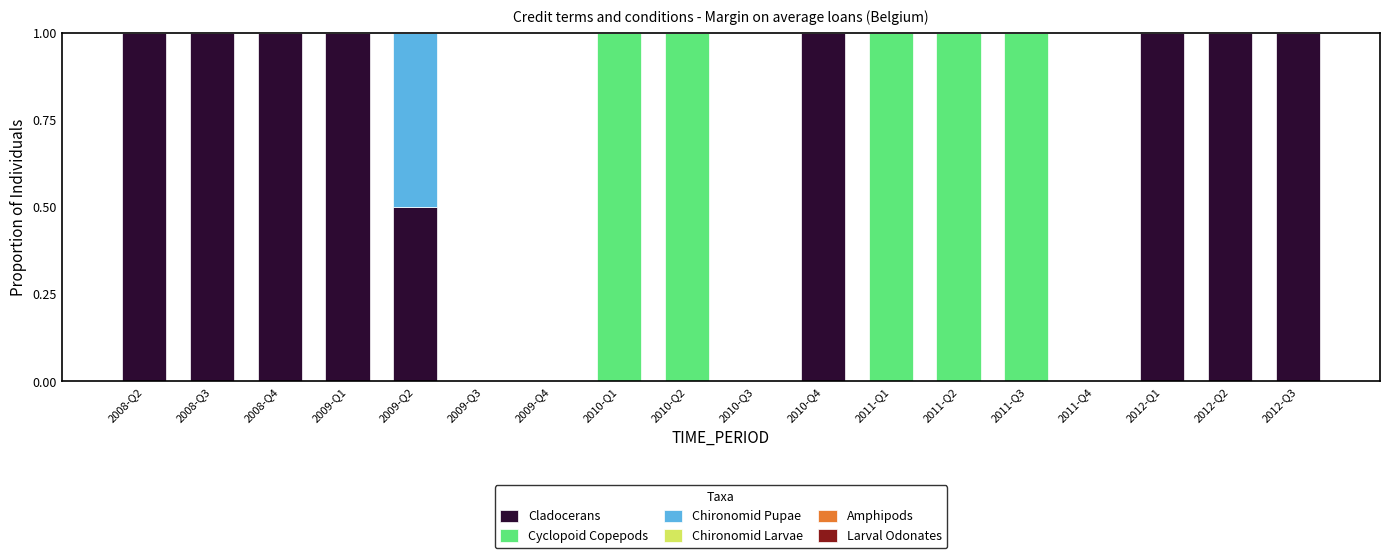

What is the total value across all series at 2011-Q2?

1.0